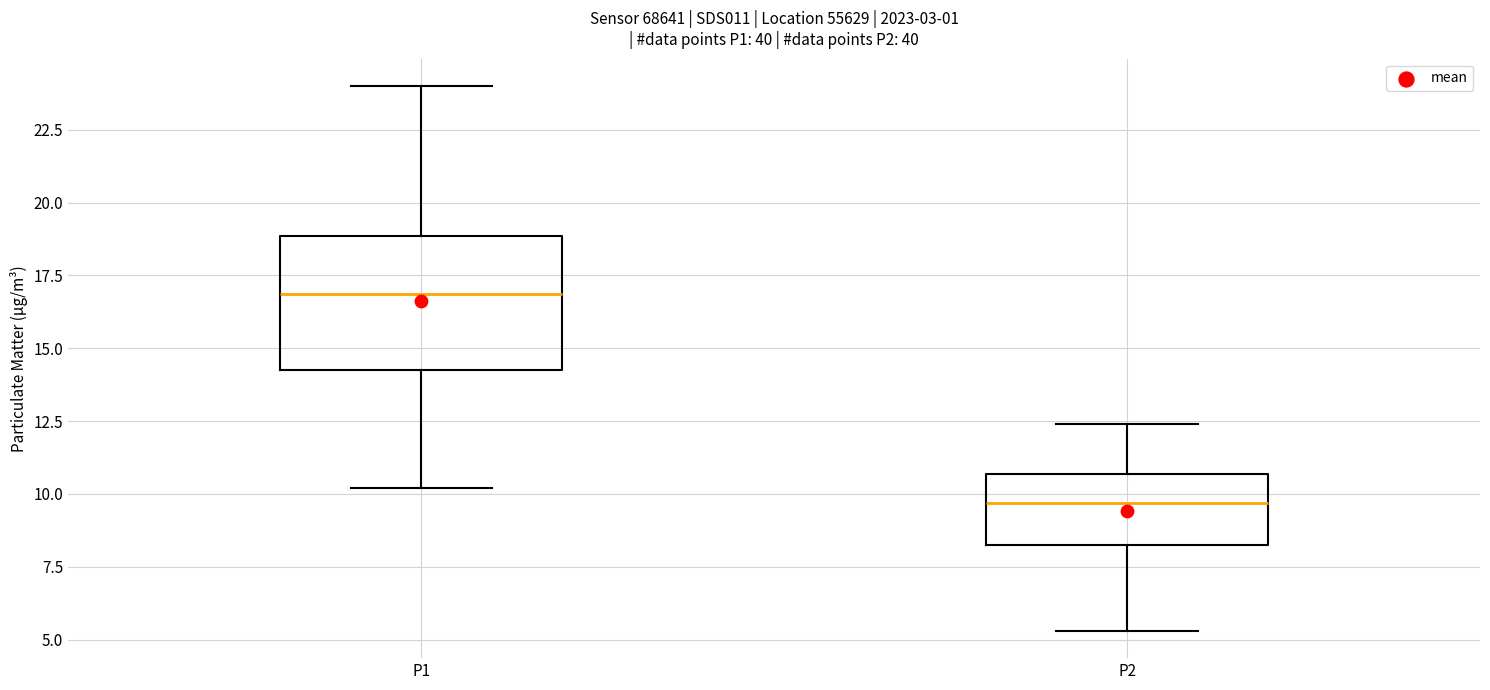

Comparing the boxes themselves (not the whiskers), which one is the tallest?

P1